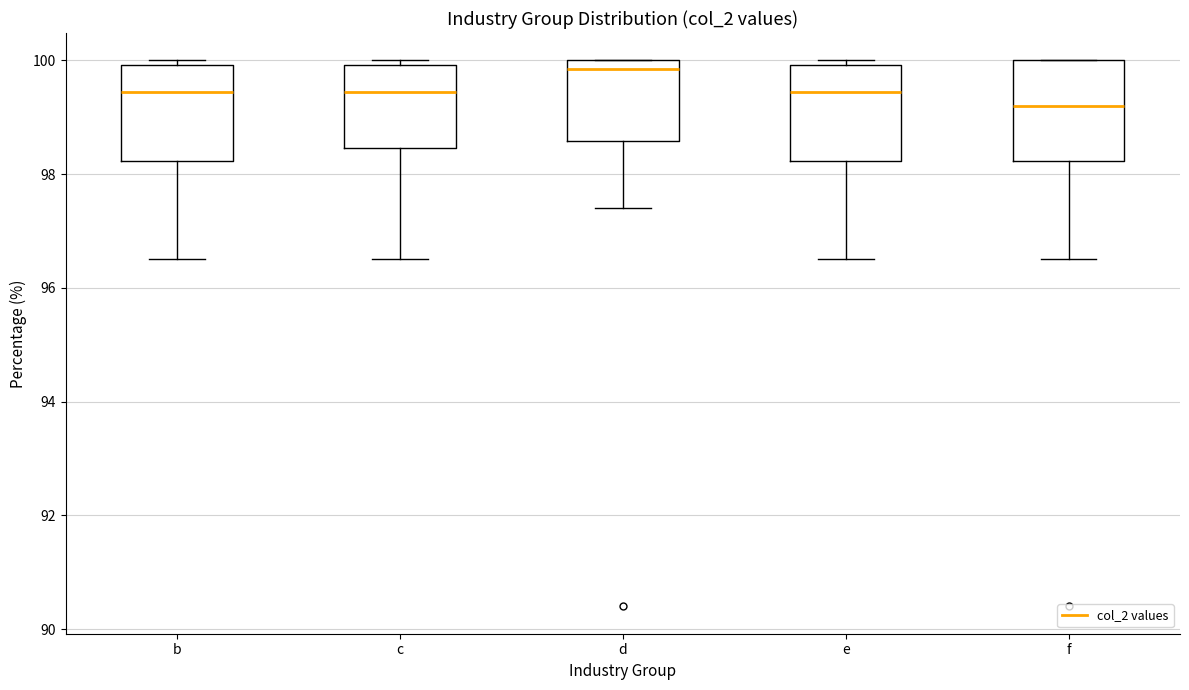

Which box has the lowest median line?

f